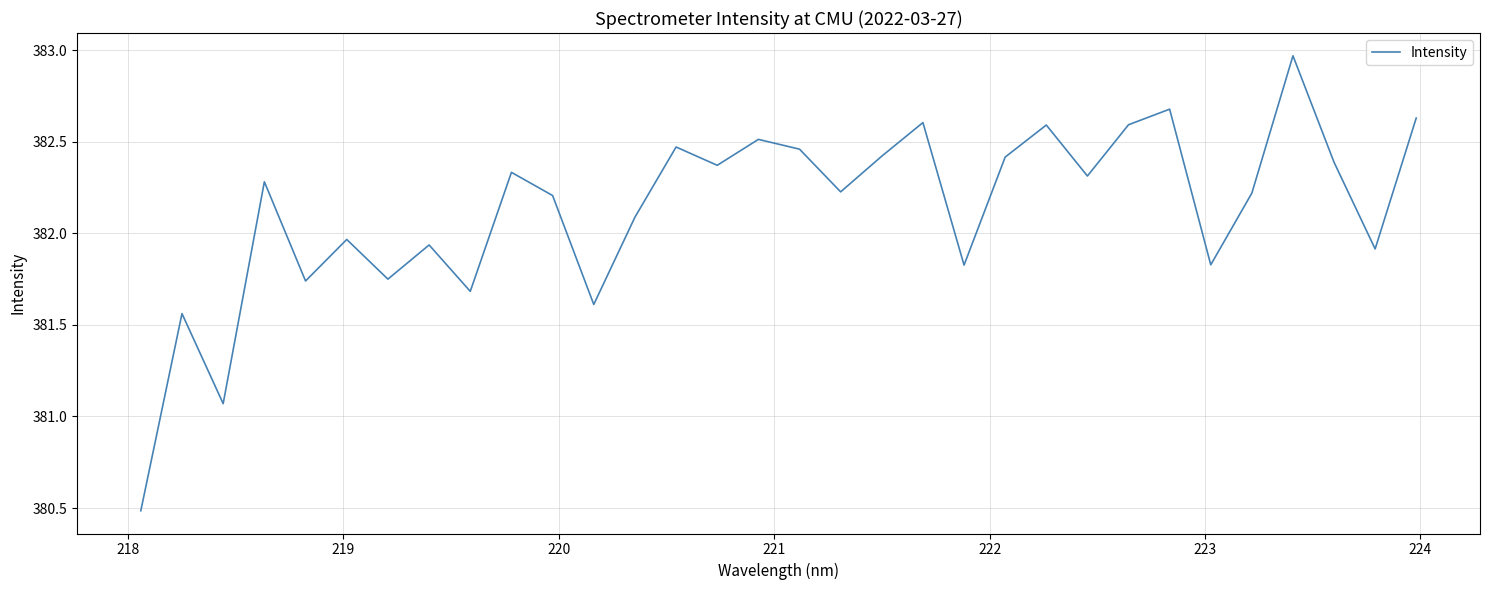

What is the difference between the maximum and minimum values?

2.5